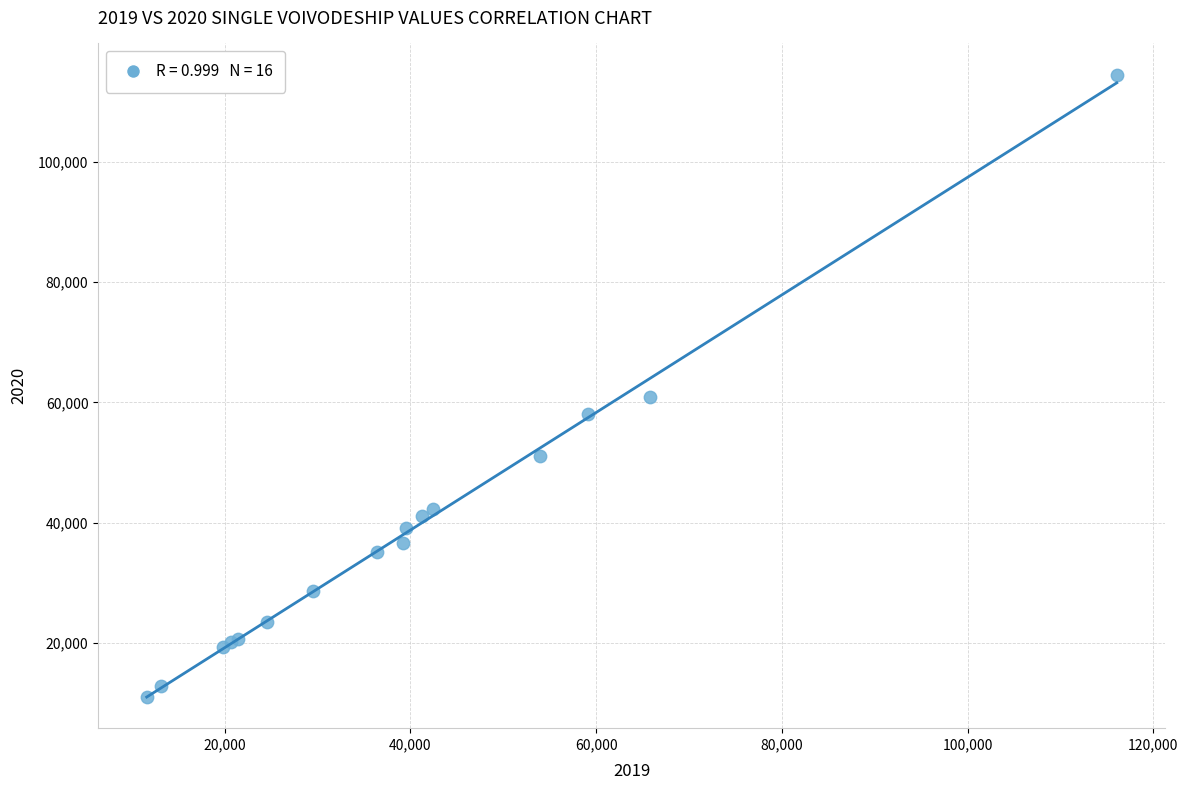

What Y value in the scatter plot is closest to 62790?

60889